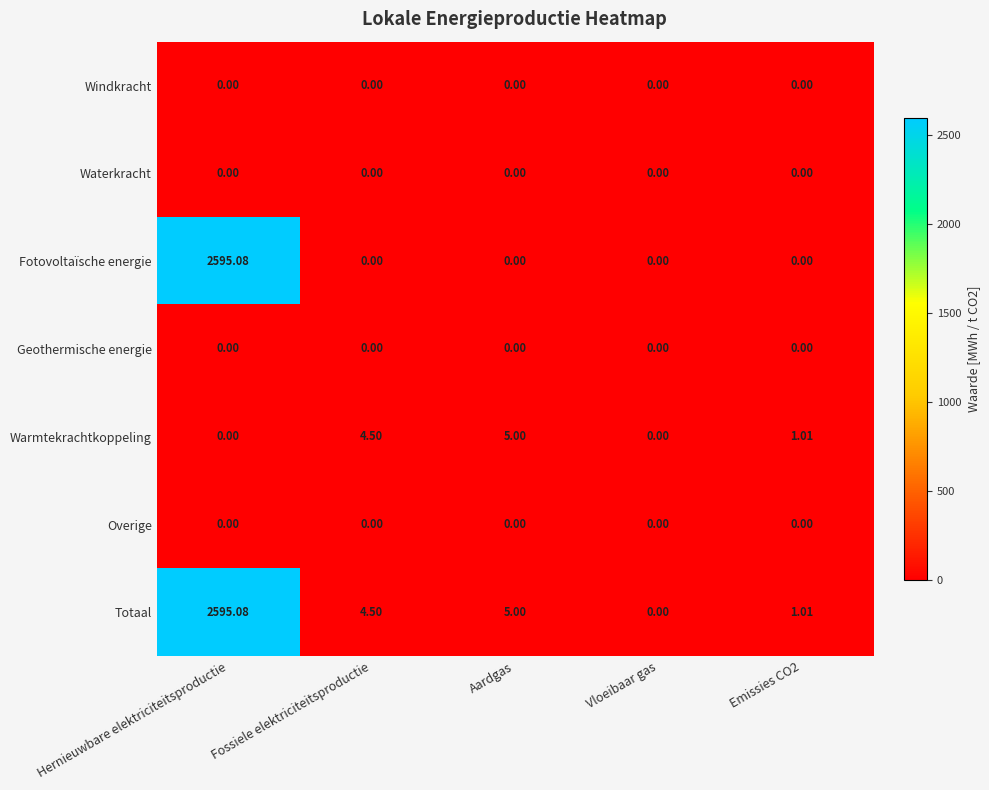

At which label does Fotovoltaïsche energie reach its peak?

Hernieuwbare elektriciteitsproductie